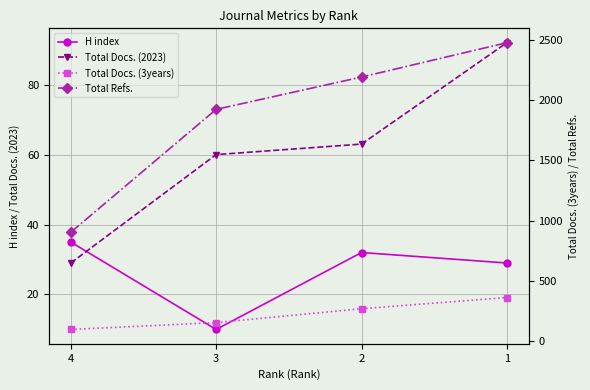

True or false: Total Docs. (2023) and Total Refs. cross at least once.

False